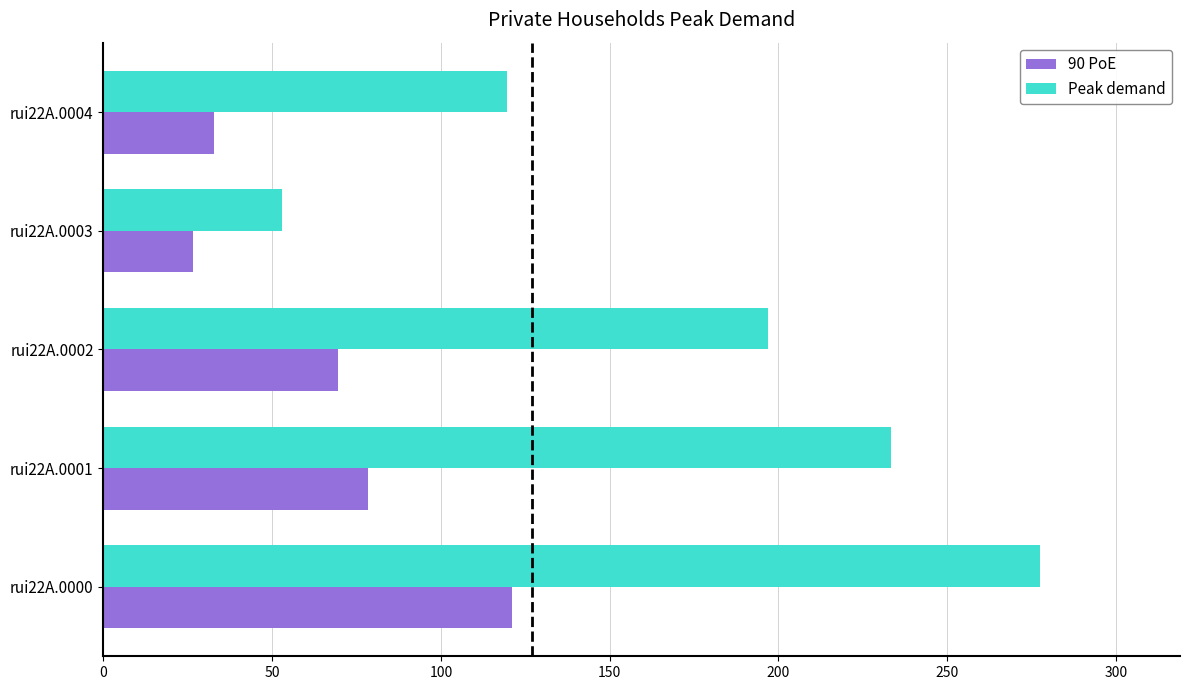

What is the spread (max minus min) of values at rui22A.0001?

155.0